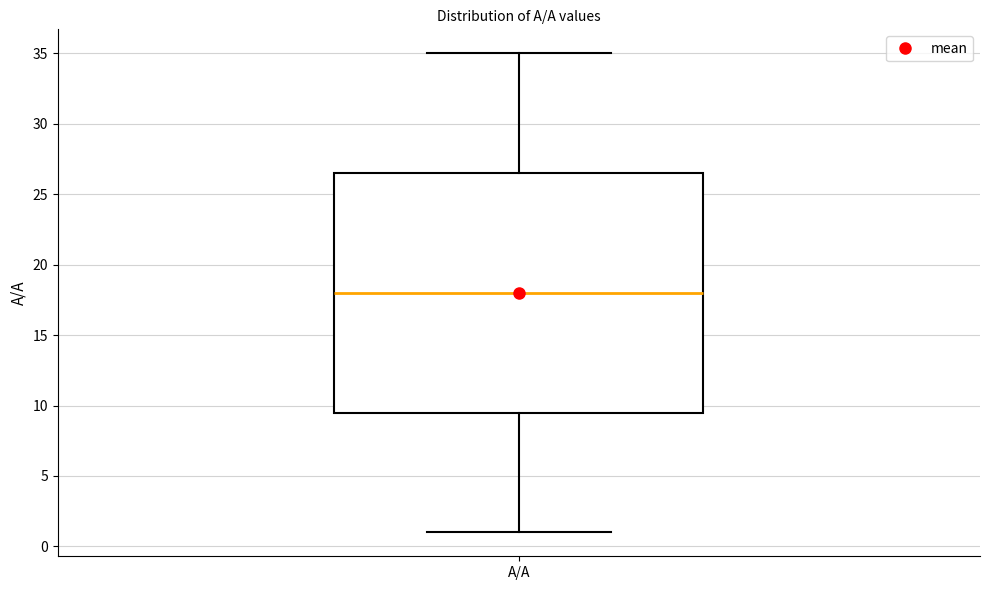

Read this box plot against the y-axis: the position of the median line, the range covered by the box, and the ends of both whiskers. The values are not printed on the chart, so give them approximately, as read against the axis.

median 18.0, box 9.5 to 26.5, whiskers 1.0 to 35.0